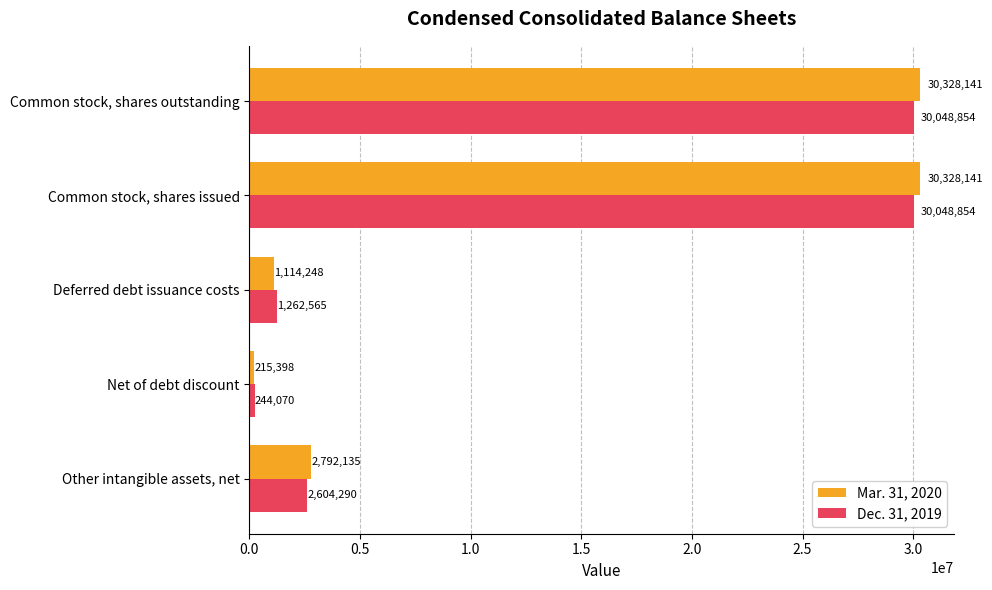

What is the minimum value shown in the chart?

215398